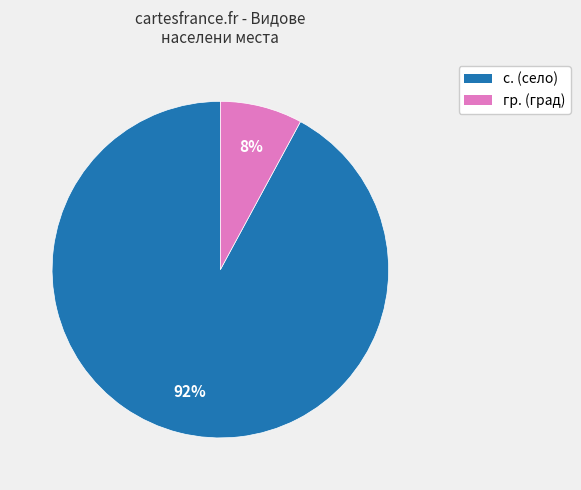

To the nearest percent, what portion does с. represent?

92%